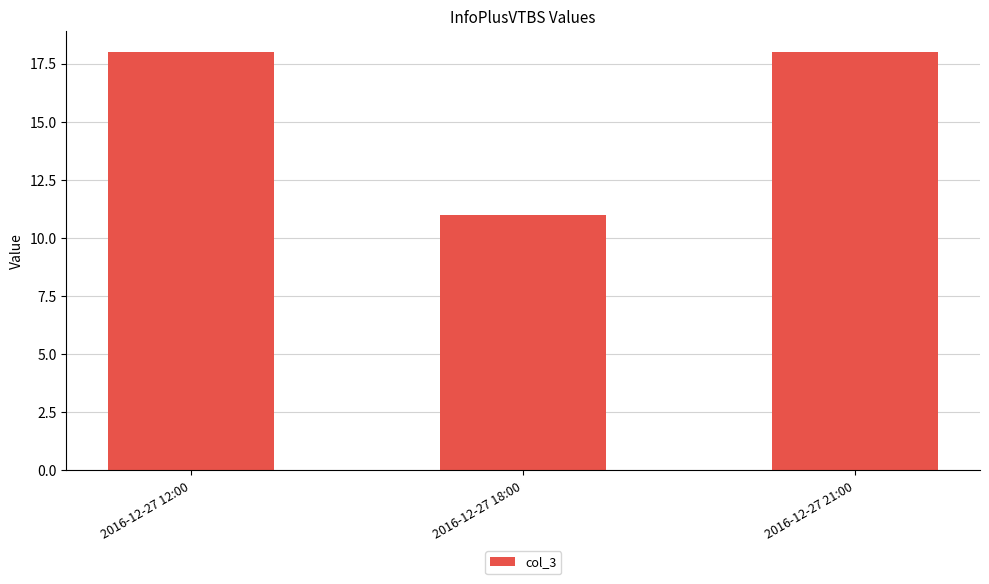

Reading left to right, transcribe all the data shown in this chart.

2016-12-27 12:00=18	2016-12-27 18:00=11	2016-12-27 21:00=18